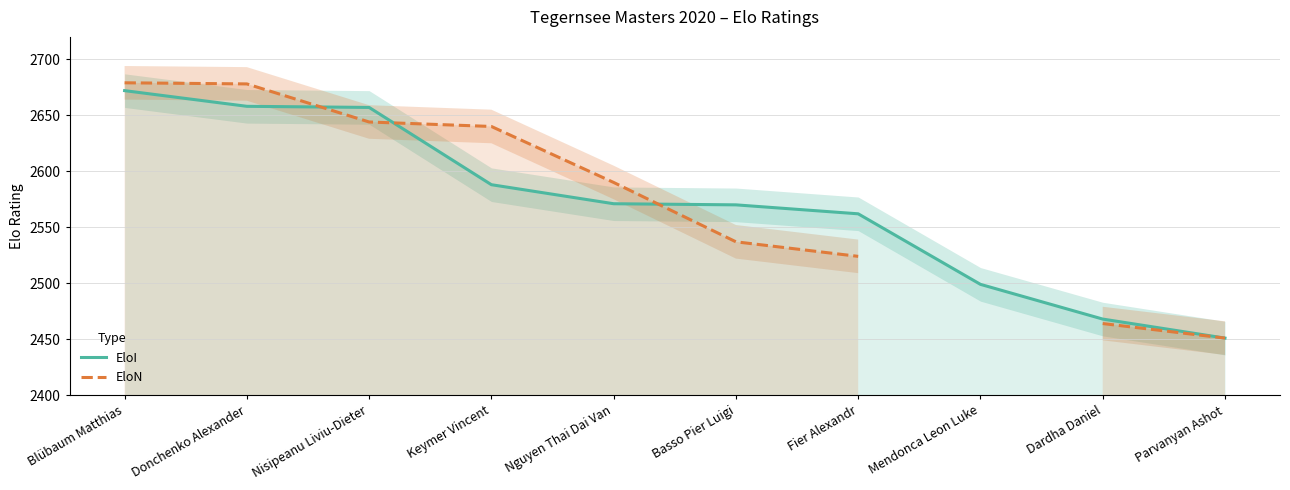

What is the greatest value displayed?

2679.0